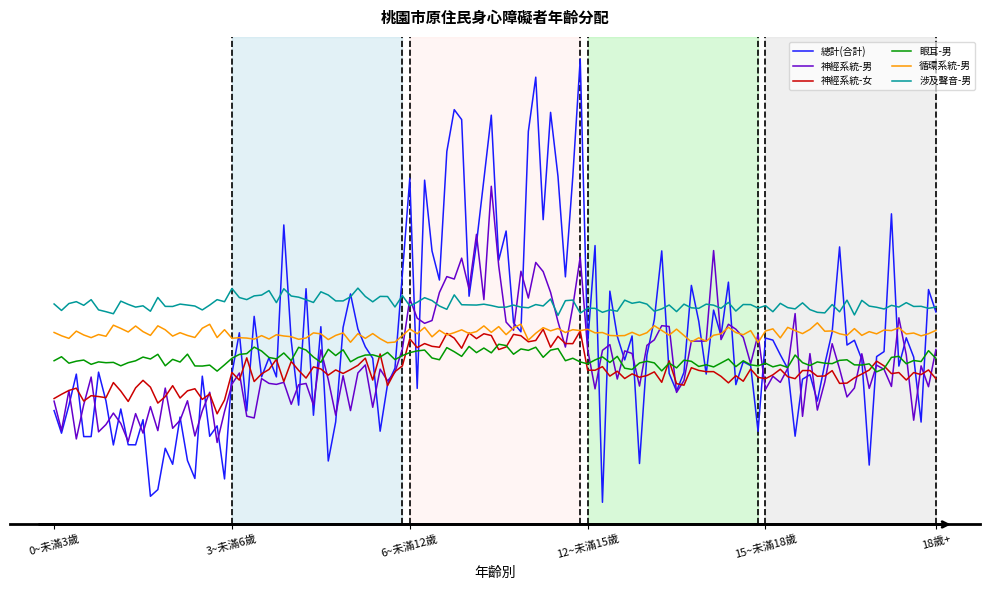

What are all the series names shown in the legend?

總計(合計), 神經系統-男, 神經系統-女, 眼耳-男, 循環系統-男, 涉及聲音-男